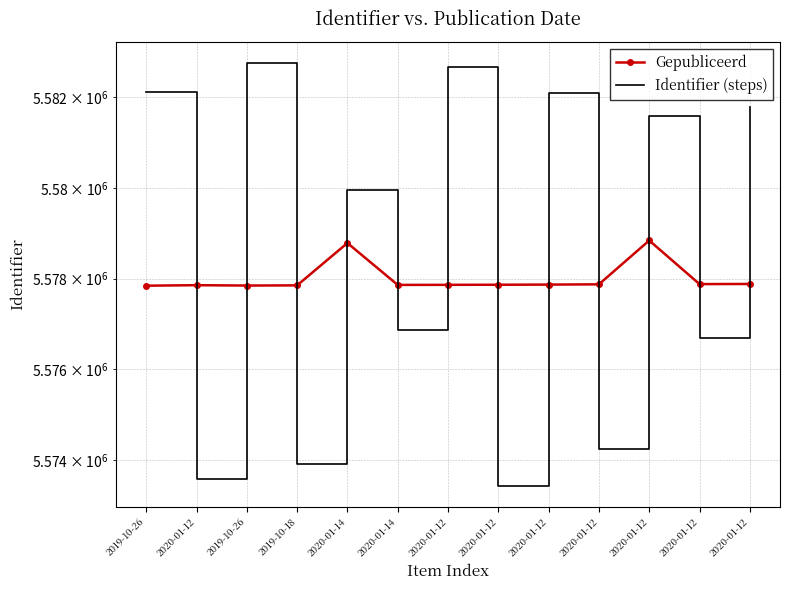

List the series in order of their peak value, highest first.

Identifier (steps), Gepubliceerd